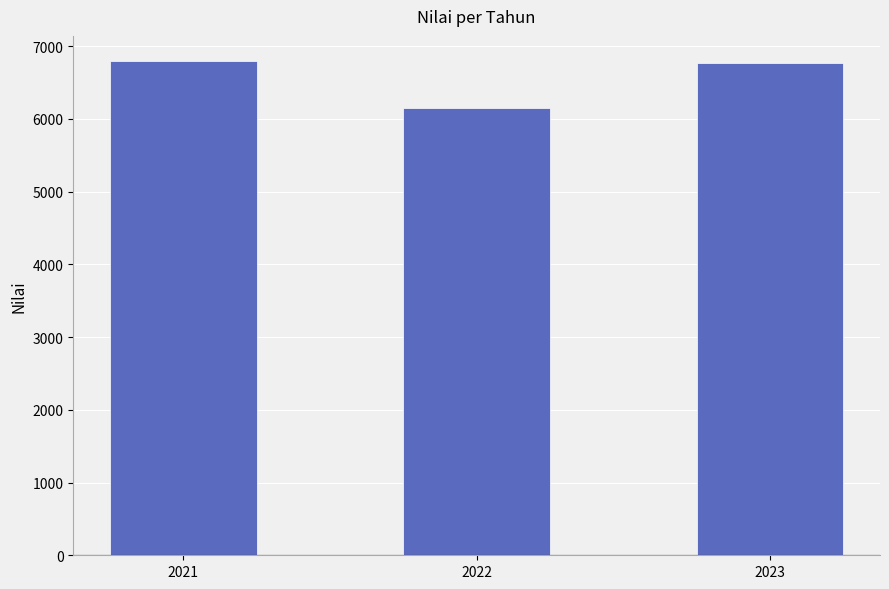

At which category does the chart reach its minimum across all series?

2022